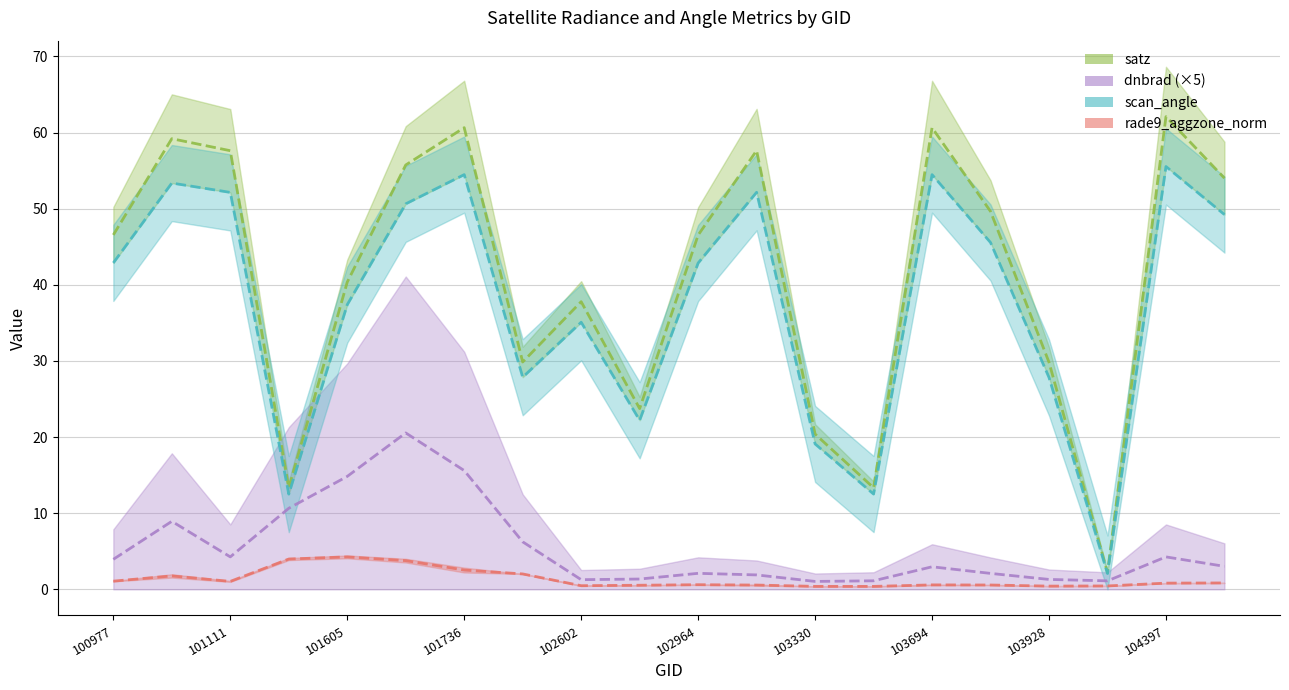

Reading left to right, what are all the values shown in this chart?

dnbrad: 3.9	8.9	4.3	10.6	14.8	20.5	15.6	6.2	1.3	1.4	2.1	1.9	1.0	1.1	3.0	2.1	1.3	1.1	4.3	3.0
satz: 46.6	59.2	57.6	13.3	40.4	55.7	60.6	29.9	37.8	23.7	46.5	57.6	20.4	13.3	60.6	49.7	29.8	2.2	62.1	54.0
scan_angle: 42.9	53.4	52.1	12.5	37.4	50.6	54.5	27.9	35.1	22.2	42.9	52.2	19.1	12.5	54.5	45.6	27.8	2.1	55.5	49.2
rade9_aggzone_norm: 1.1	1.8	1.0	4.0	4.3	3.8	2.5	2.0	0.5	0.5	0.6	0.6	0.4	0.4	0.6	0.6	0.4	0.4	0.8	0.8